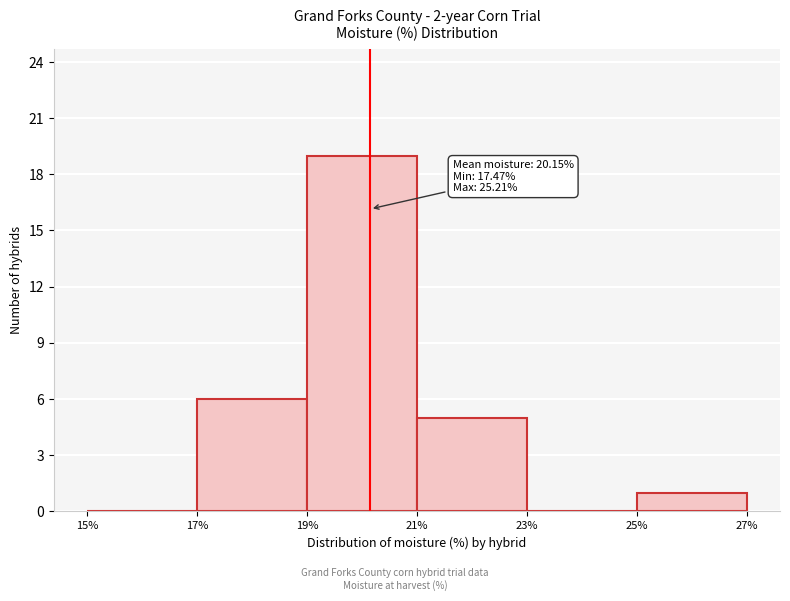

Over which range of the x-axis is the bar tallest?

19% to 21%